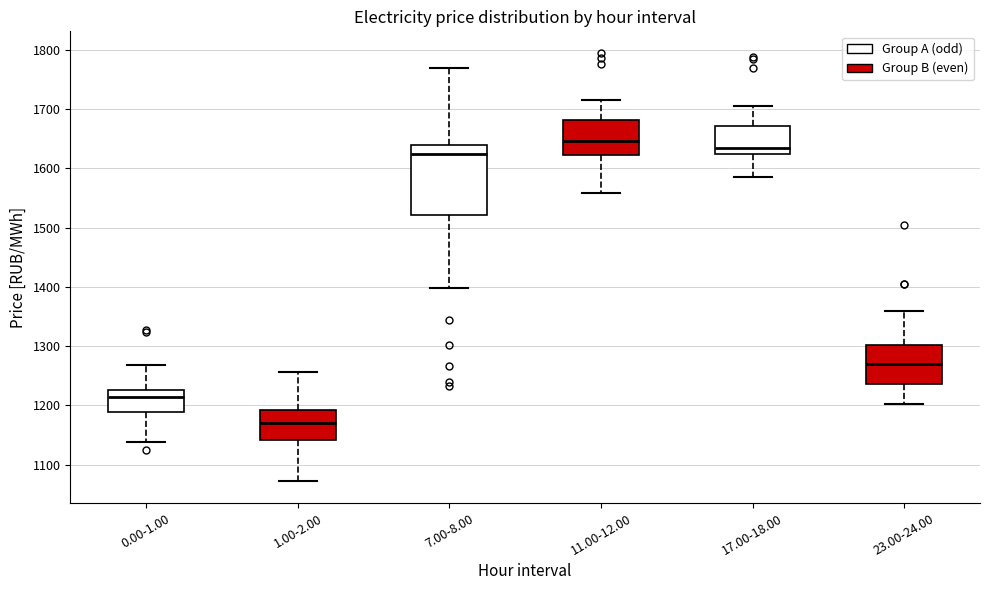

Reading left to right, read every box against the y-axis: the position of its median line, the range the box covers, and the ends of its whiskers. The values are not printed on the chart, so give them approximately, as read against the axis.

0.00-1.00: median 1210, box 1190 to 1230, whiskers 1140 to 1270
1.00-2.00: median 1170, box 1140 to 1190, whiskers 1070 to 1260
7.00-8.00: median 1620, box 1520 to 1640, whiskers 1400 to 1770
11.00-12.00: median 1650, box 1620 to 1680, whiskers 1560 to 1720
17.00-18.00: median 1630, box 1620 to 1670, whiskers 1590 to 1700
23.00-24.00: median 1270, box 1240 to 1300, whiskers 1200 to 1360